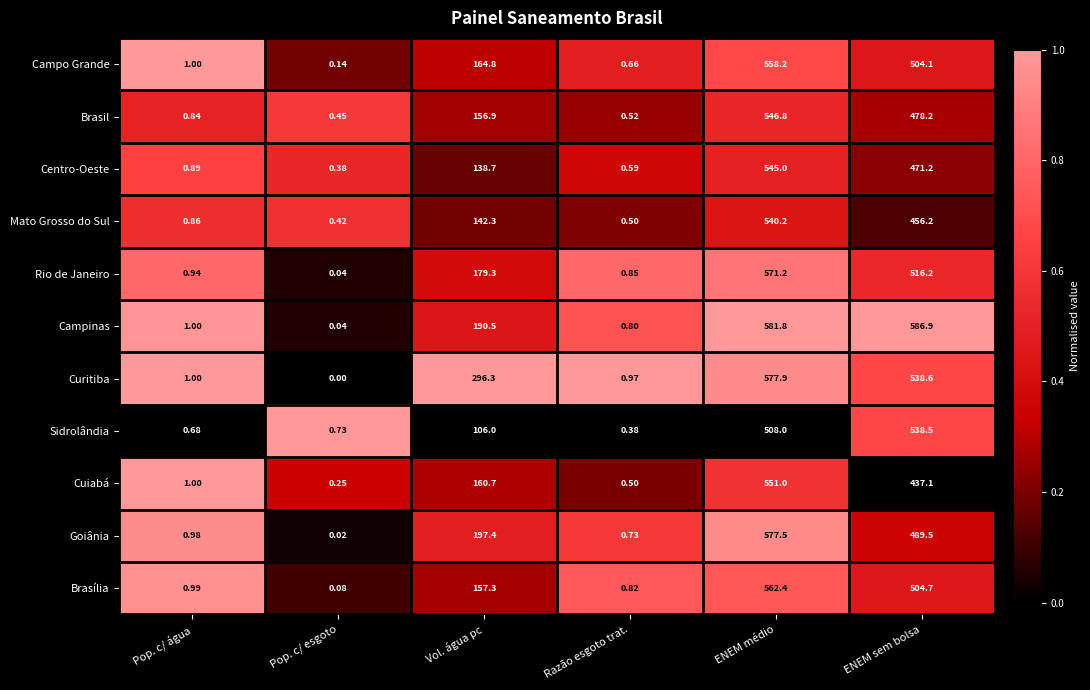

Rank the series by their maximum value, from highest to lowest.

Campinas, Curitiba, Goiânia, Rio de Janeiro, Brasília, Campo Grande, Cuiabá, Brasil, Centro-Oeste, Mato Grosso do Sul, Sidrolândia